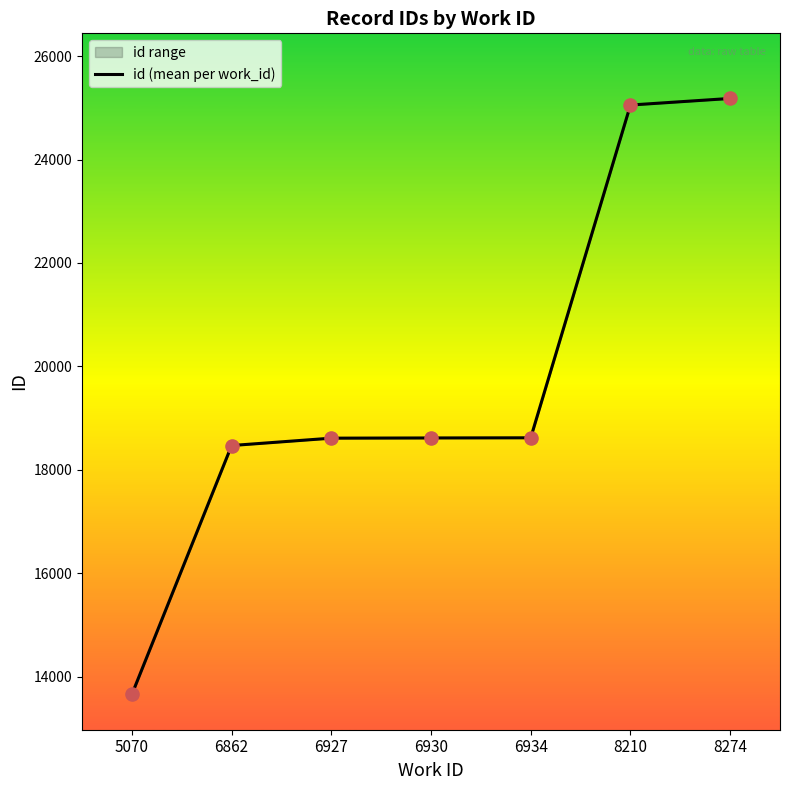

What is the change in value from 5070 to 8274?

+11523.5